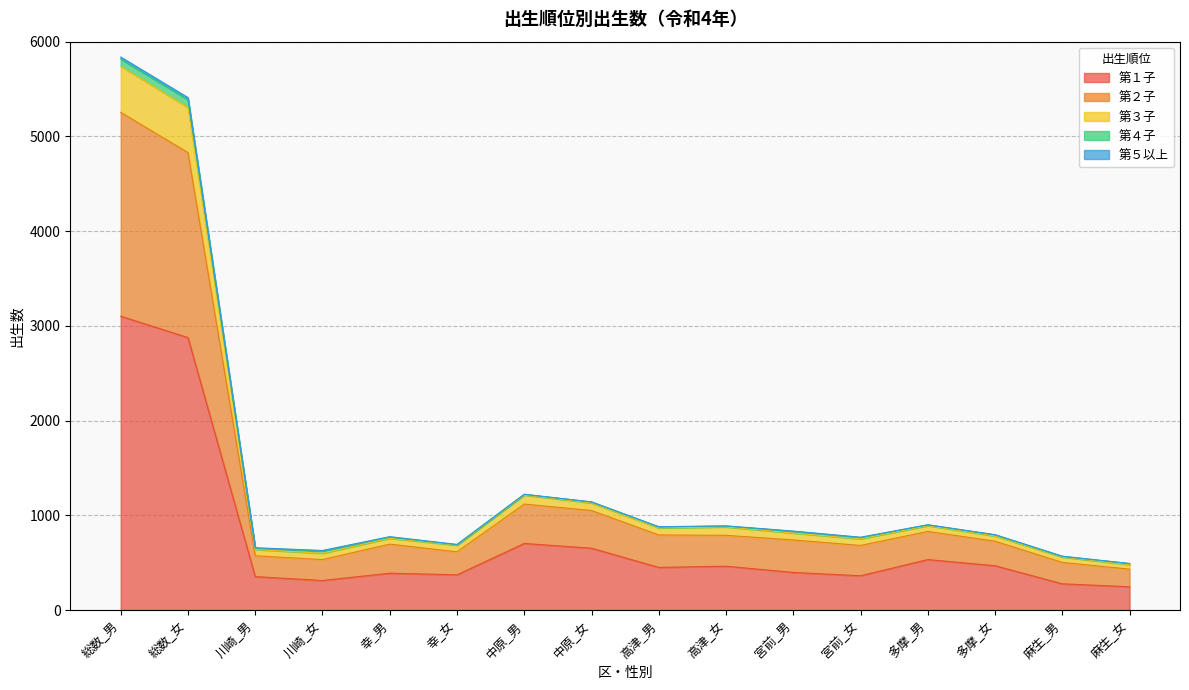

At which label does 第１子 reach its peak?

総数_男